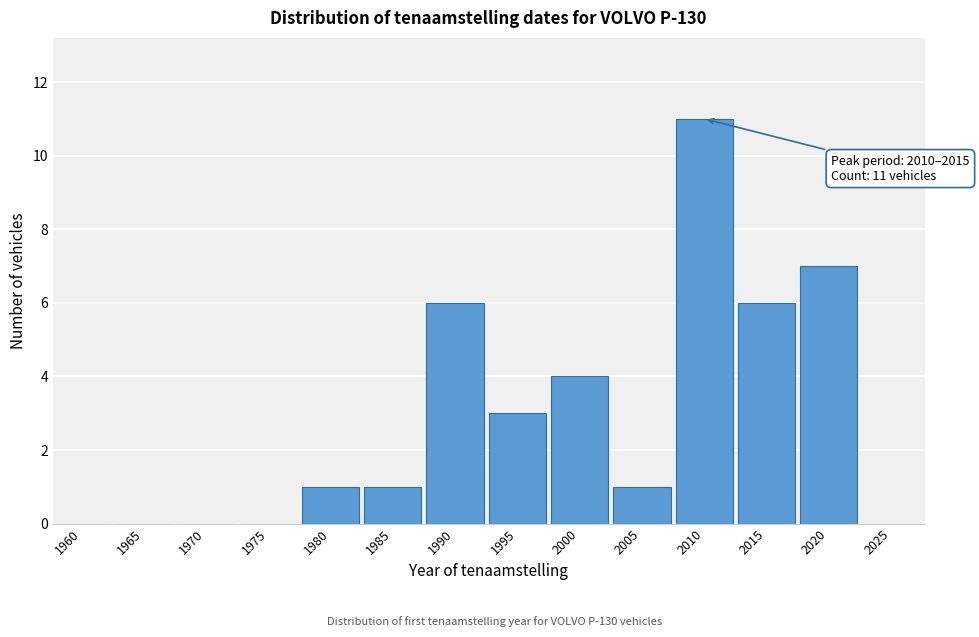

Reading left to right, transcribe all the data shown in this chart.

1960=0	1965=0	1970=0	1975=0	1980=1	1985=1	1990=6	1995=3	2000=4	2005=1	2010=11	2015=6	2020=7	2025=0